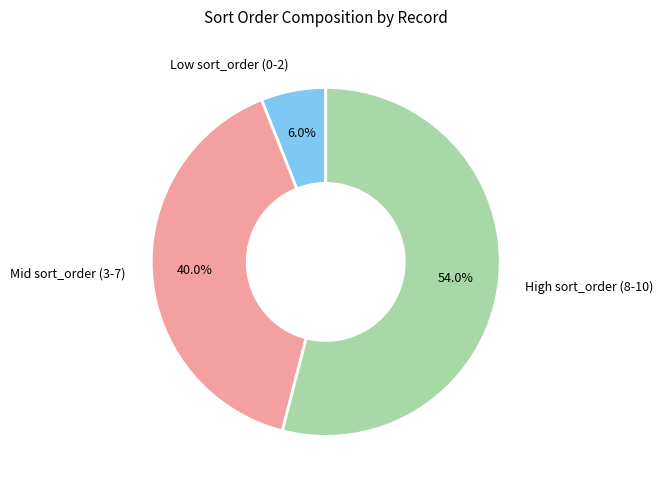

What is the majority slice?

High sort_order (8-10)